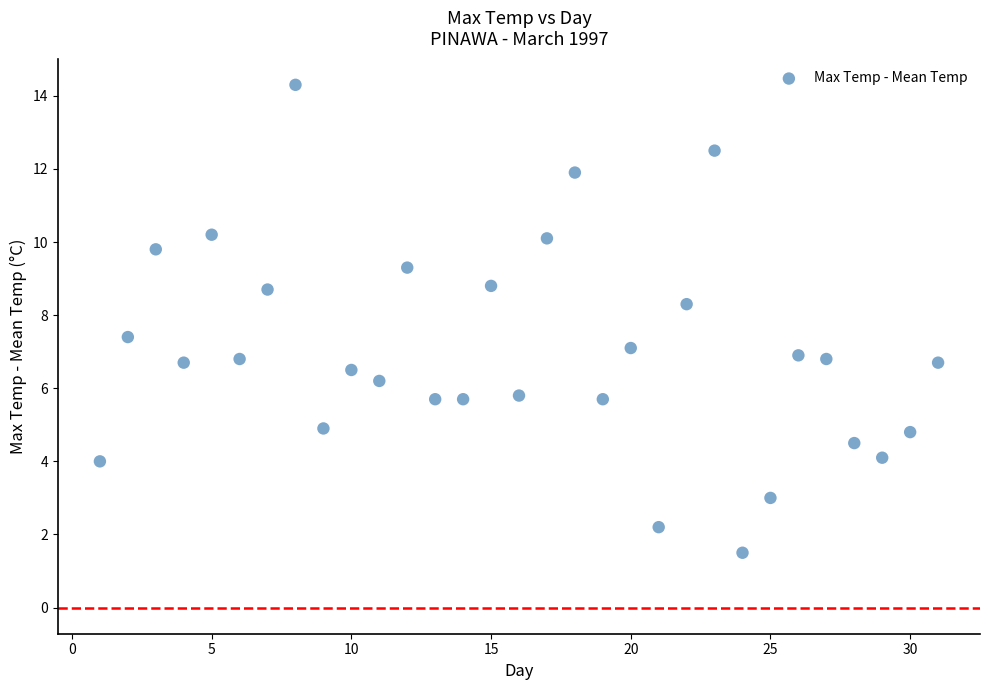

What is the range of X values (max minus min)?

30.0